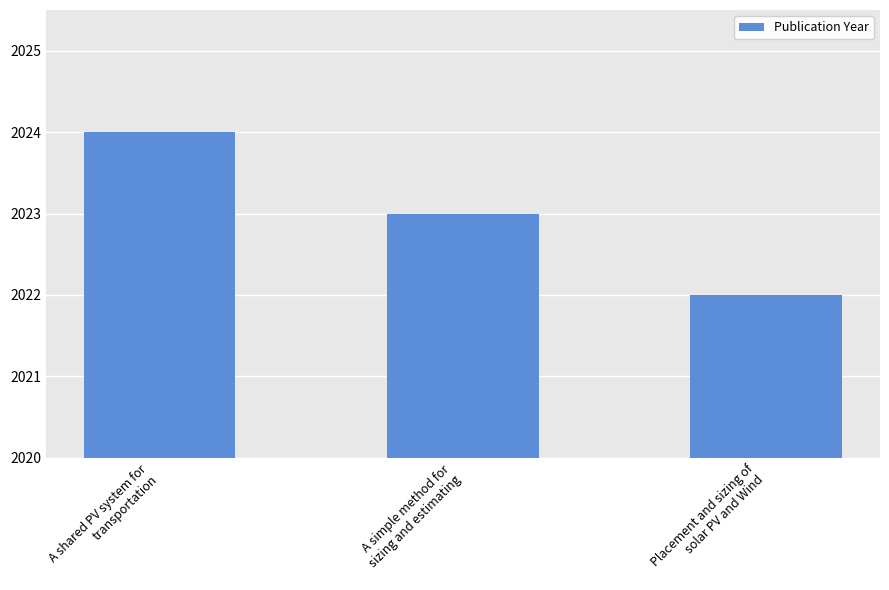

How many bars are there in total?

3